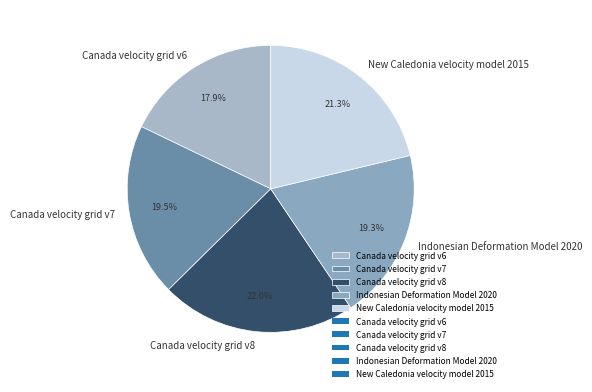

What is the ratio of the value at Canada velocity grid v8 to the value at Indonesian Deformation Model 2020?

1.1